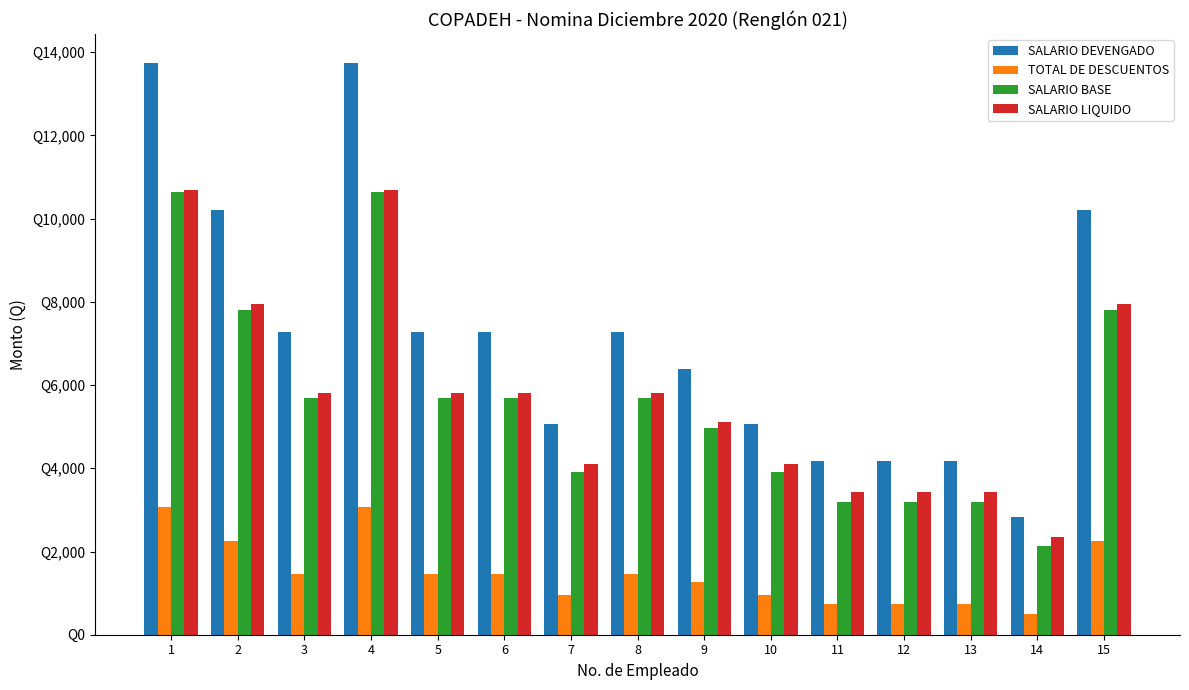

What is the average value of the SALARIO DEVENGADO series?

7256.4